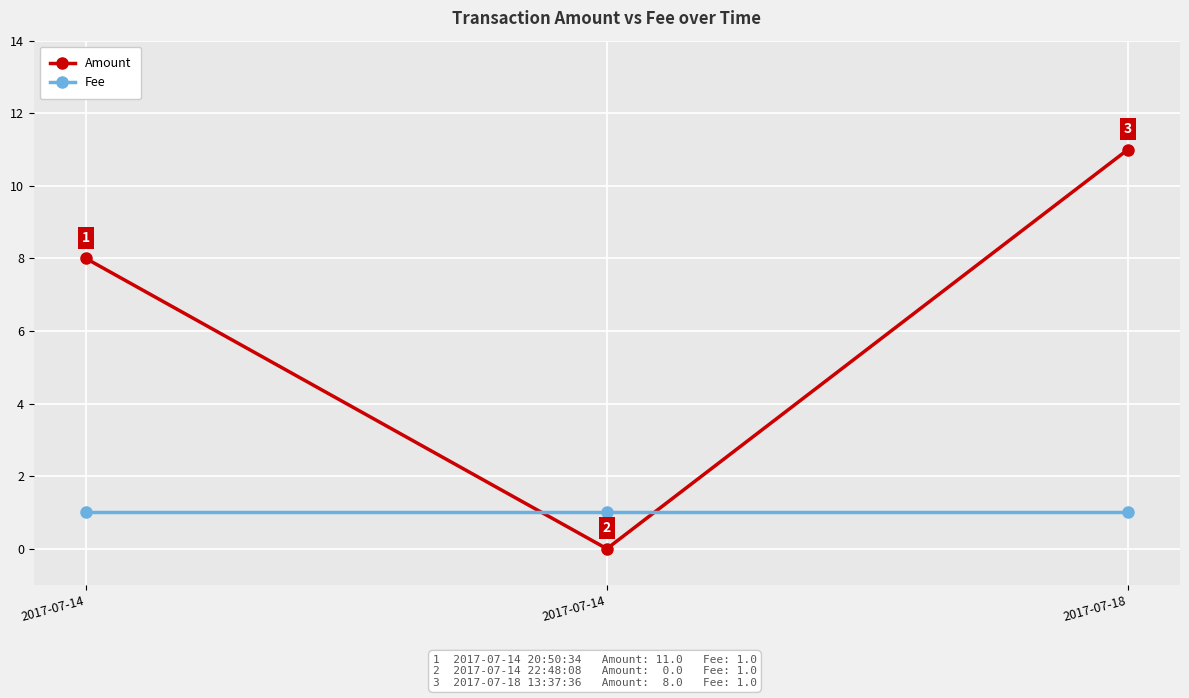

Reading right to left, list all the values displayed in this chart.

Amount: 11	0	8
Fee: 1	1	1